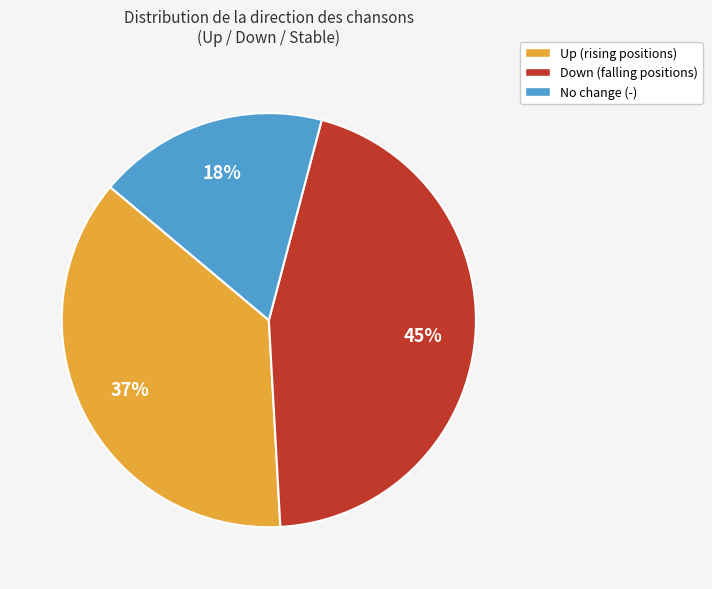

Is there any slice that represents more than half of the pie?

No